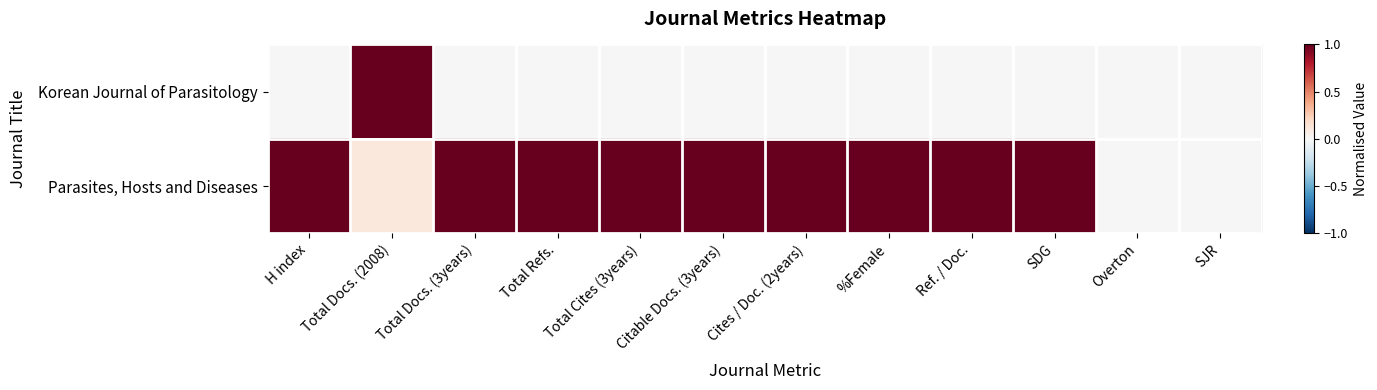

Rank the series at Overton from lowest to highest value.

Korean Journal of Parasitology, Parasites, Hosts and Diseases